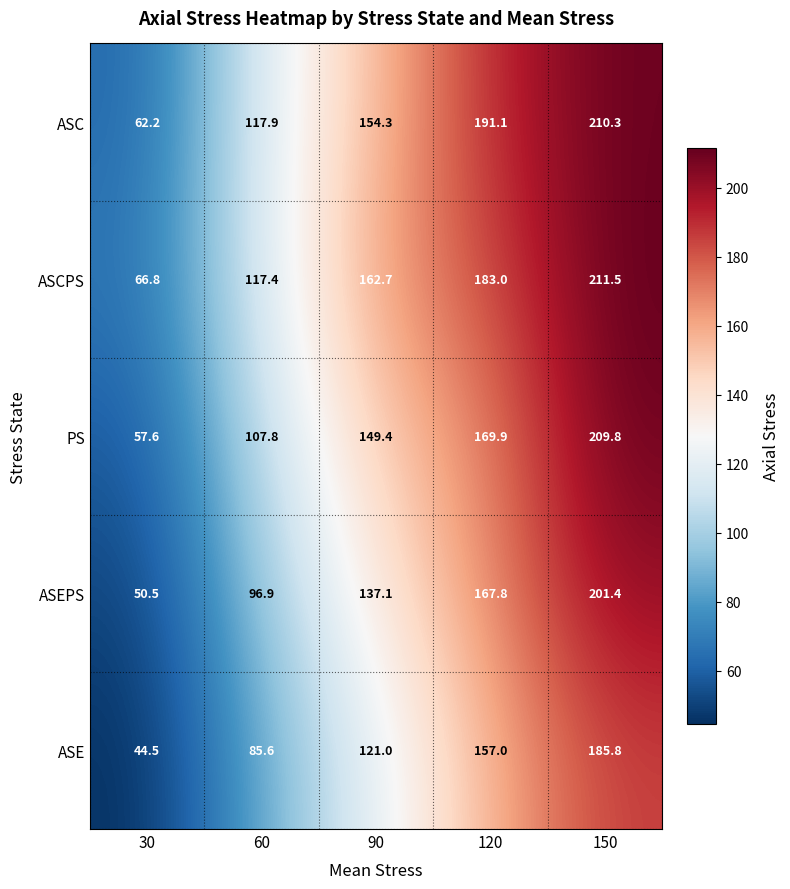

What is the sum of the PS values at 90 and 120?

319.3